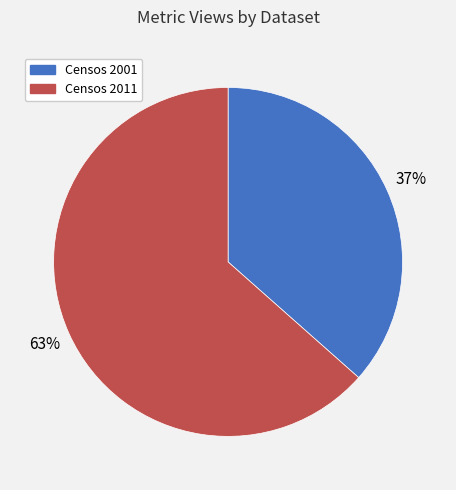

Does any single category account for the majority?

Yes